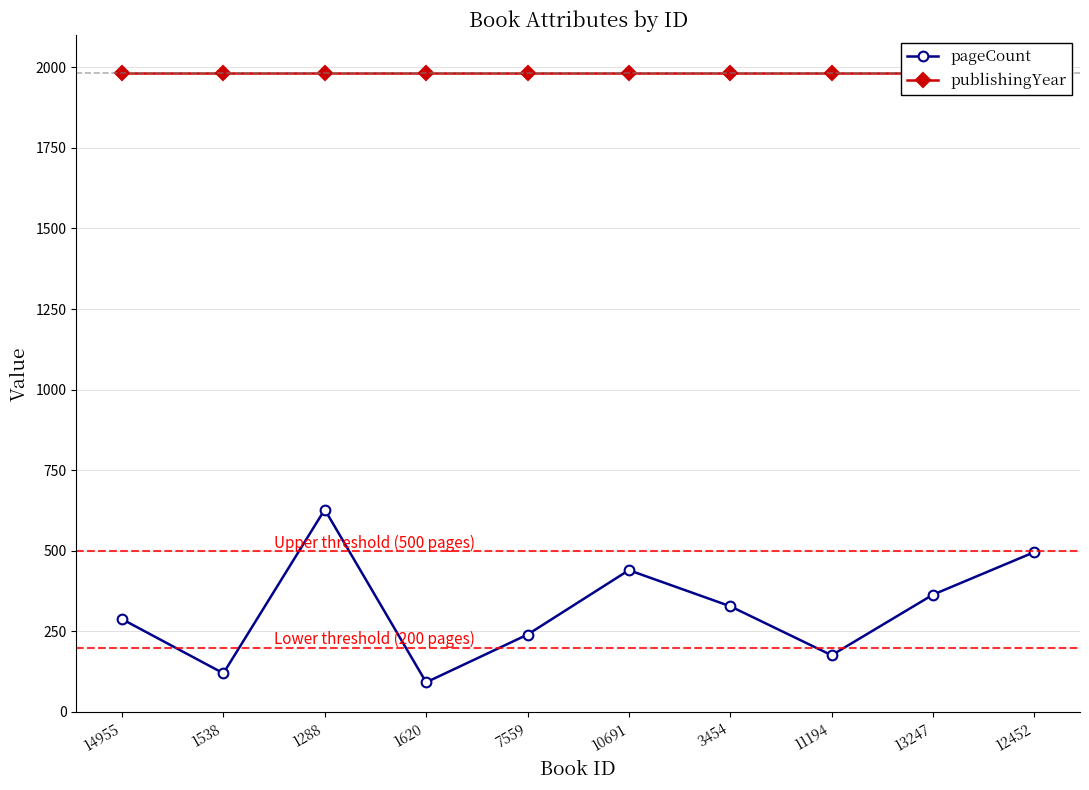

What is the label of the 7th point from the right?

1620